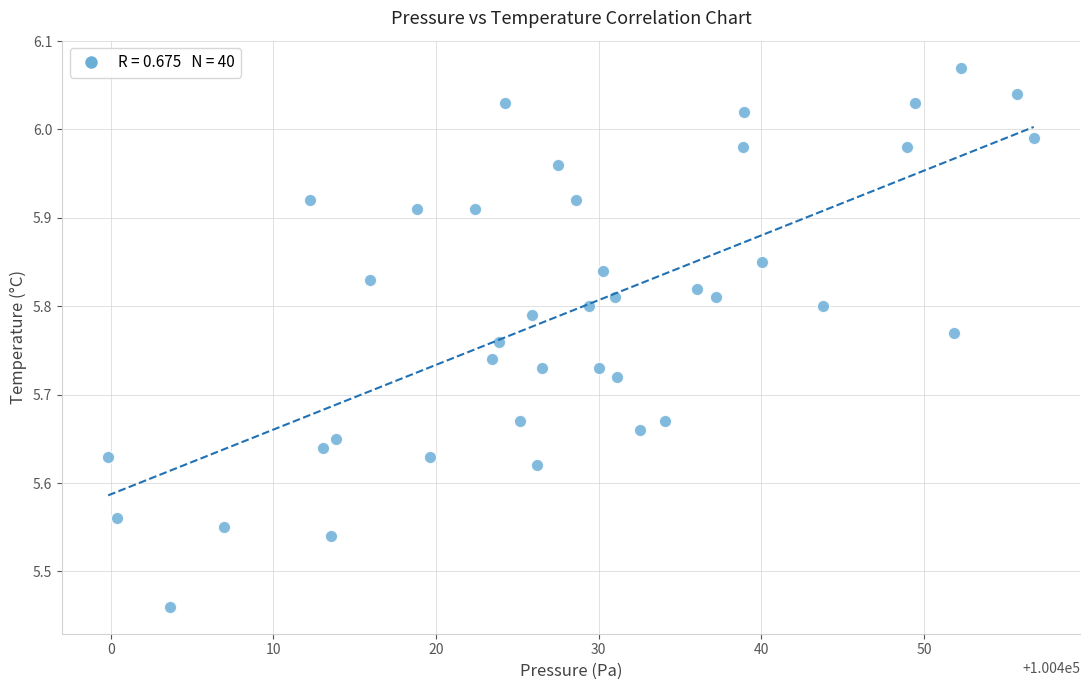

What is the range of X values (max minus min)?

56.9